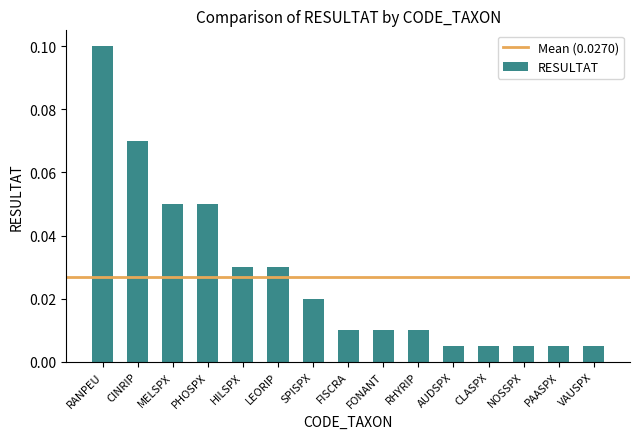

Between RHYRIP and PHOSPX, which is larger?

PHOSPX